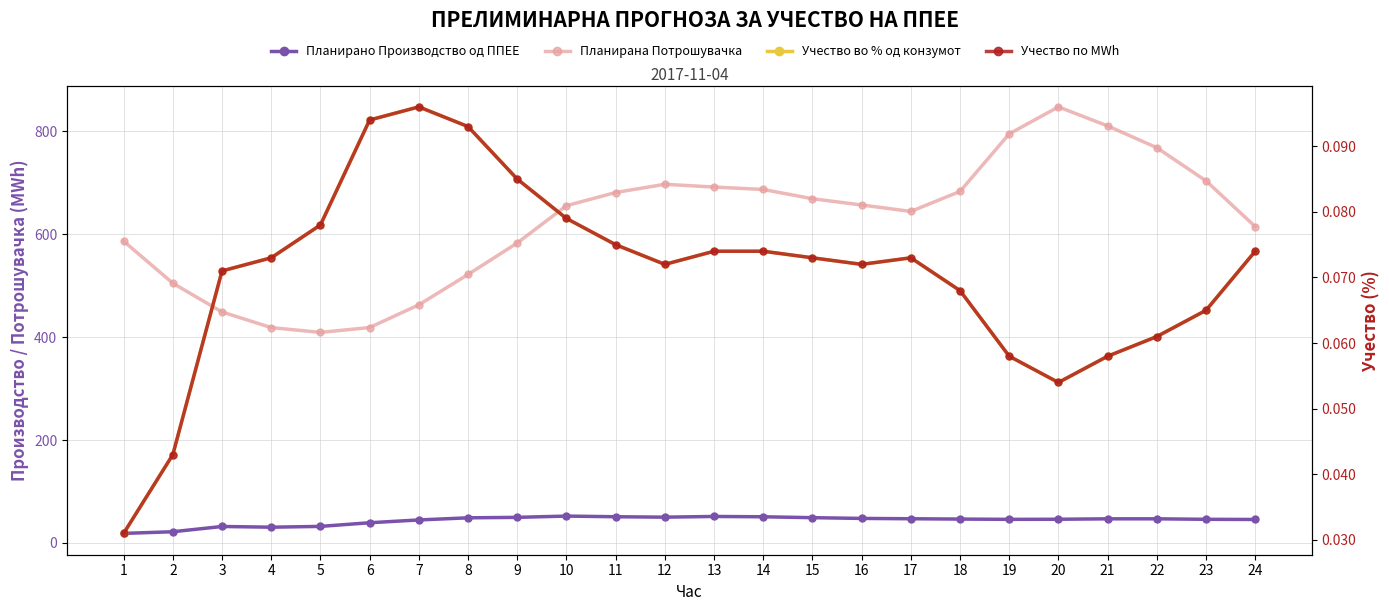

Is the value of Учество во % од конзумот at 11 greater than the value of Учество по MWh at 19?

Yes